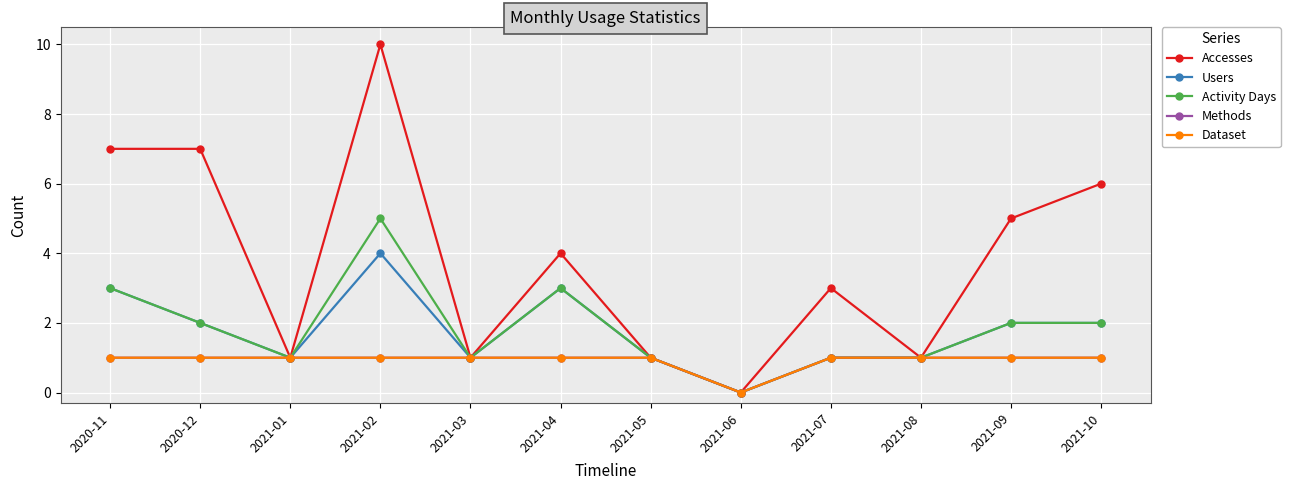

Is this an area chart (filled region under the line)?

No